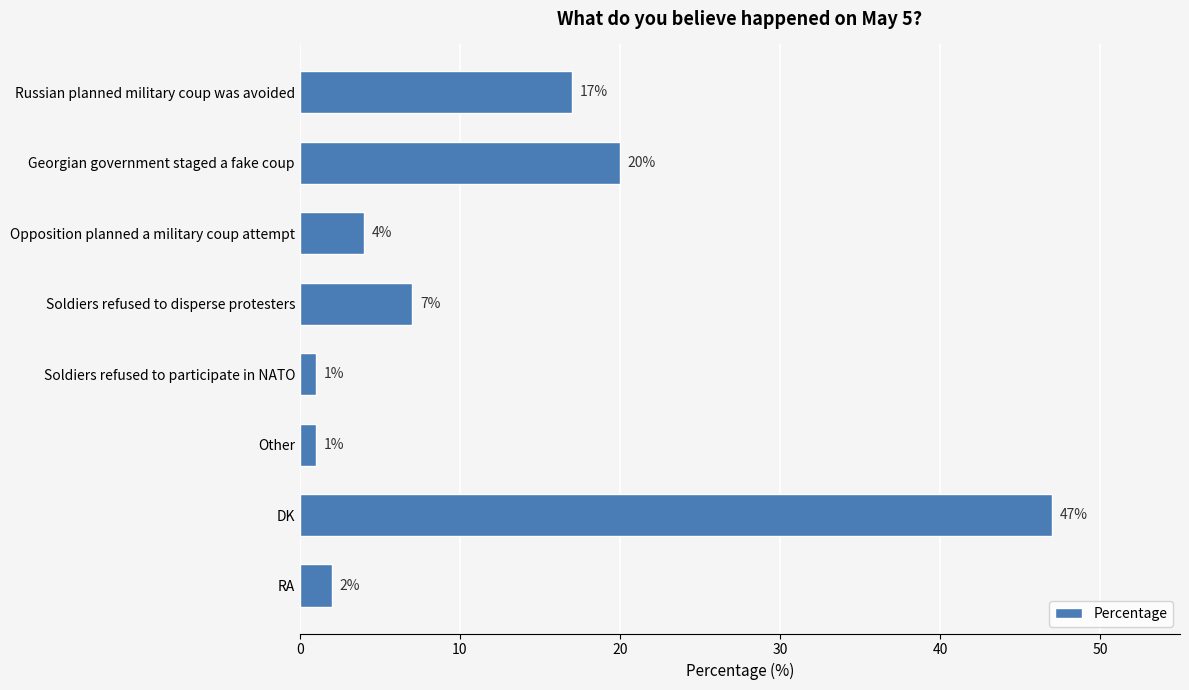

What is the sum of all values?

99